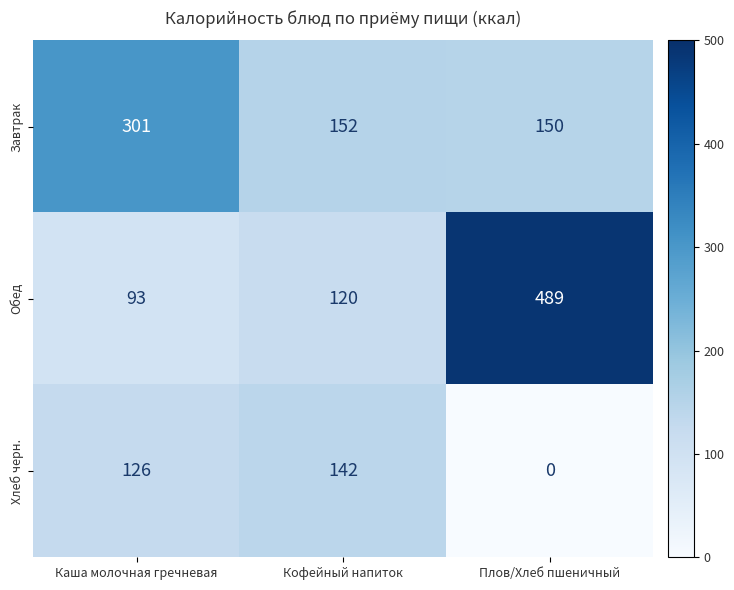

The Хлеб черн. series shows 0 at Плов/Хлеб пшеничный. True or false?

True